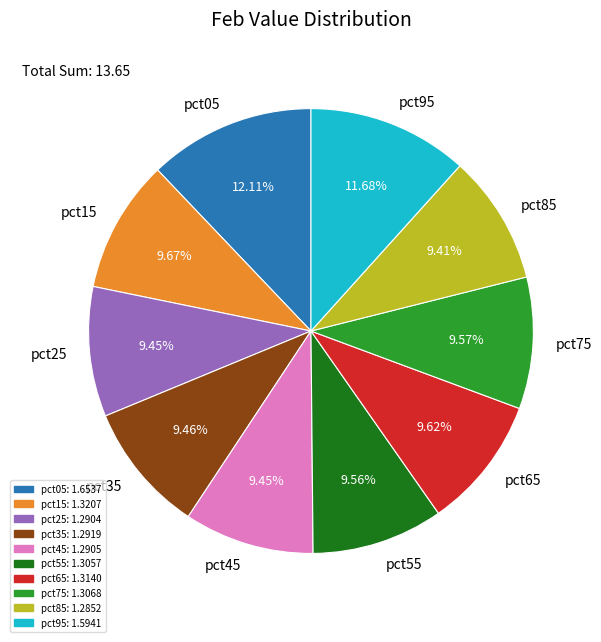

How many slices are in this pie chart?

10